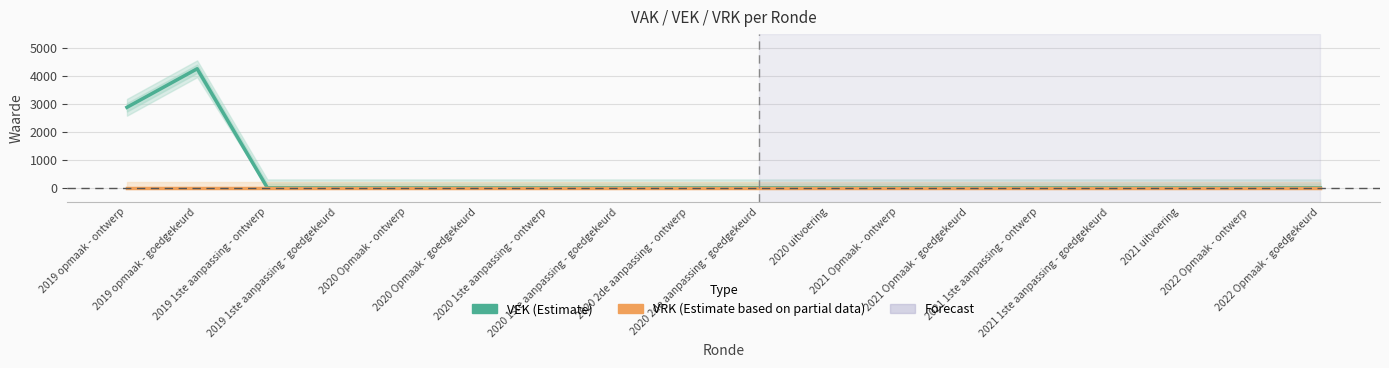

True or false: VRK and VEK cross at least once.

False